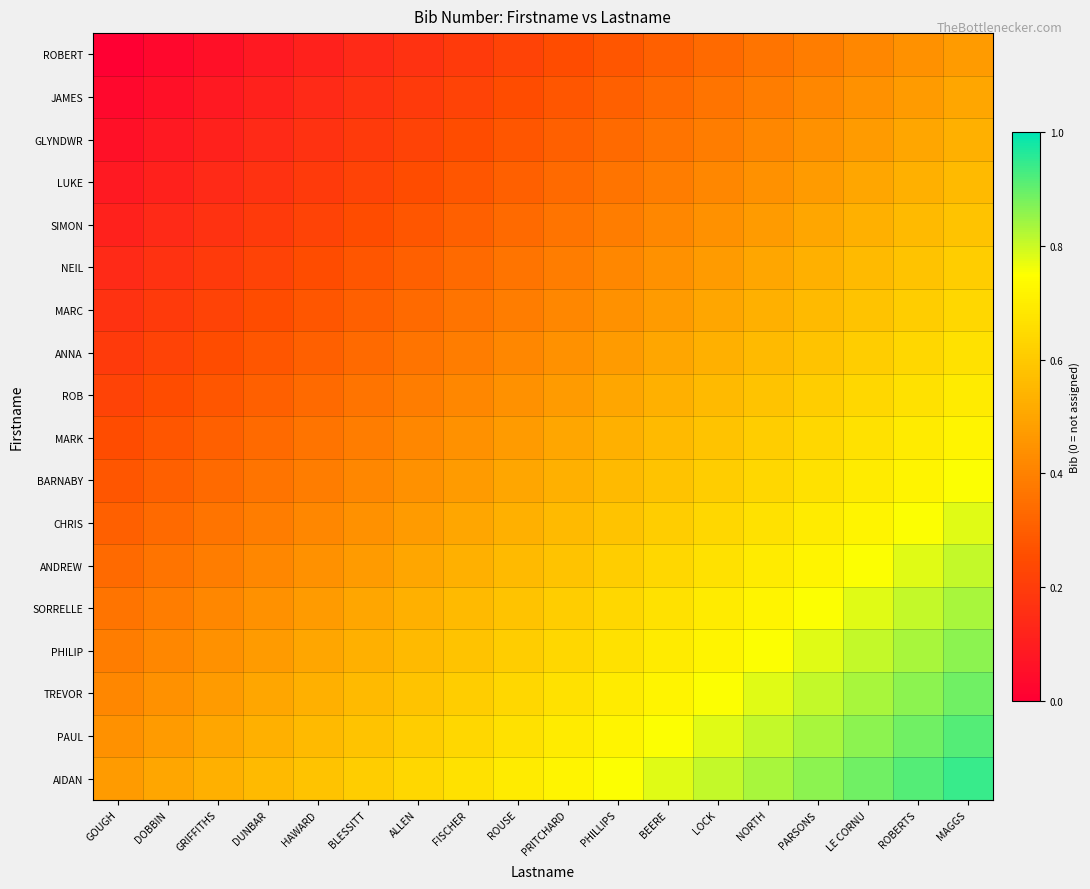

At which category is the sum across all series the highest?

MAGGS